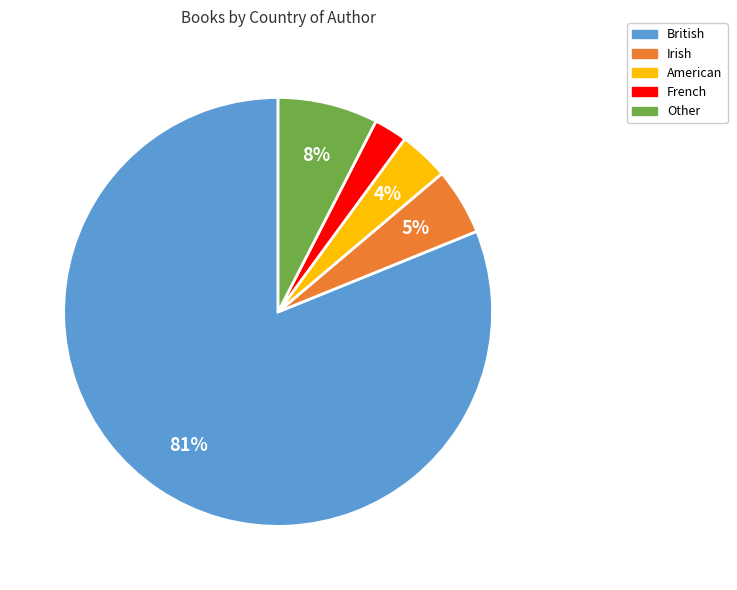

The British slice represents 81% of the pie. True or false?

True